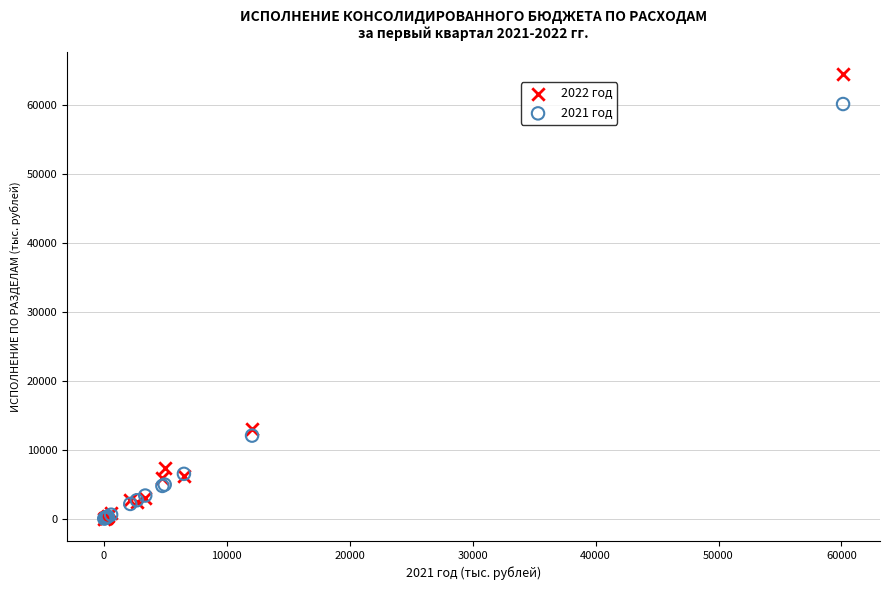

Across all series, what Y value is closest to 32245?

12996.4